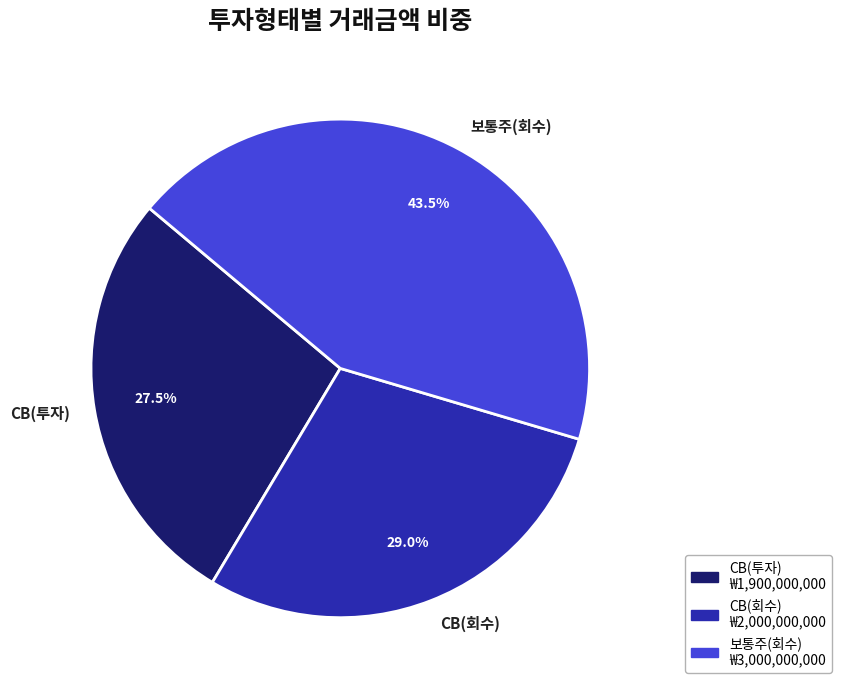

What percentage do 보통주(회수) and CB(투자) together represent?

71.0%